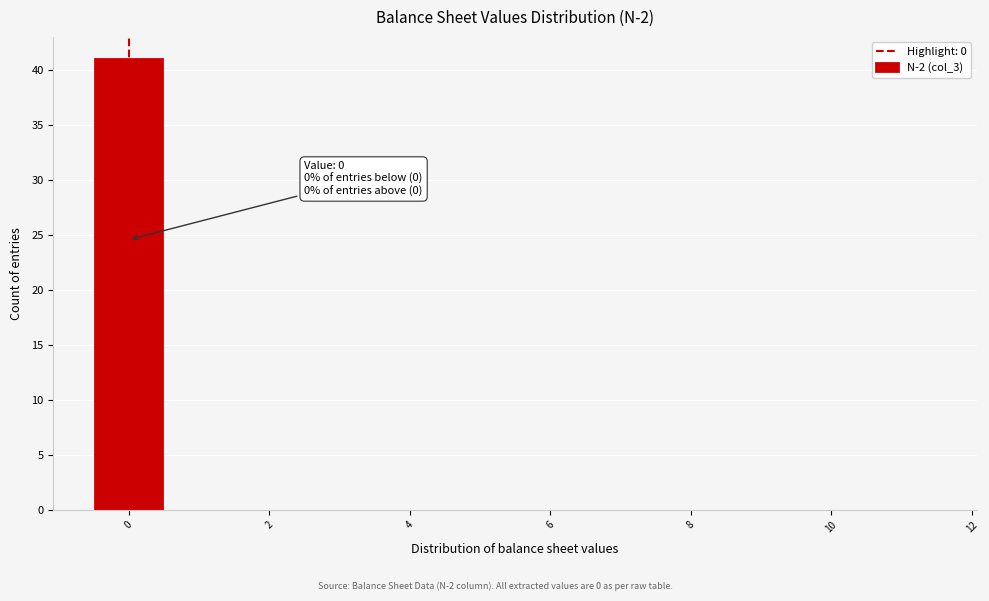

Which range on the x-axis has the tallest bar?

-0.5 to 0.5